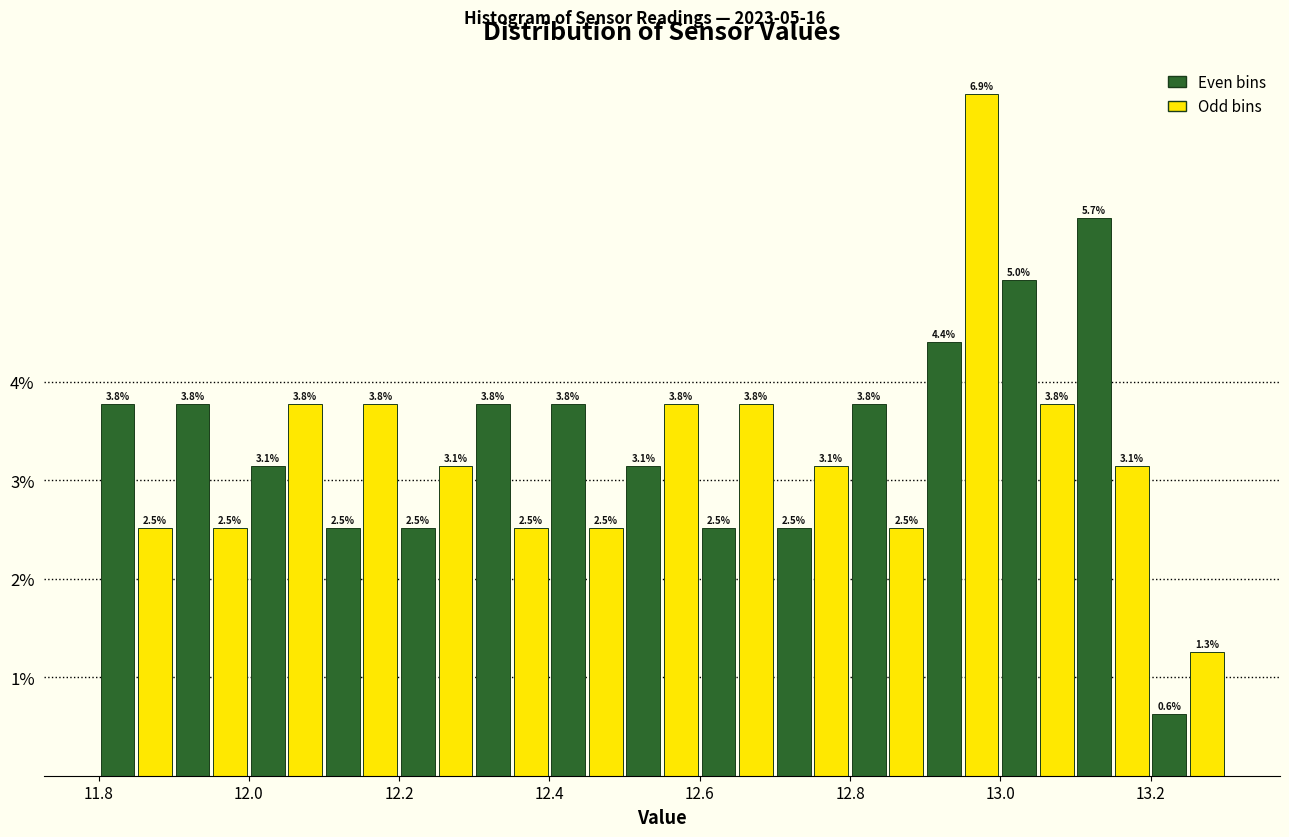

Read against the x-axis, roughly where is the centre of the tallest bar?

12.98